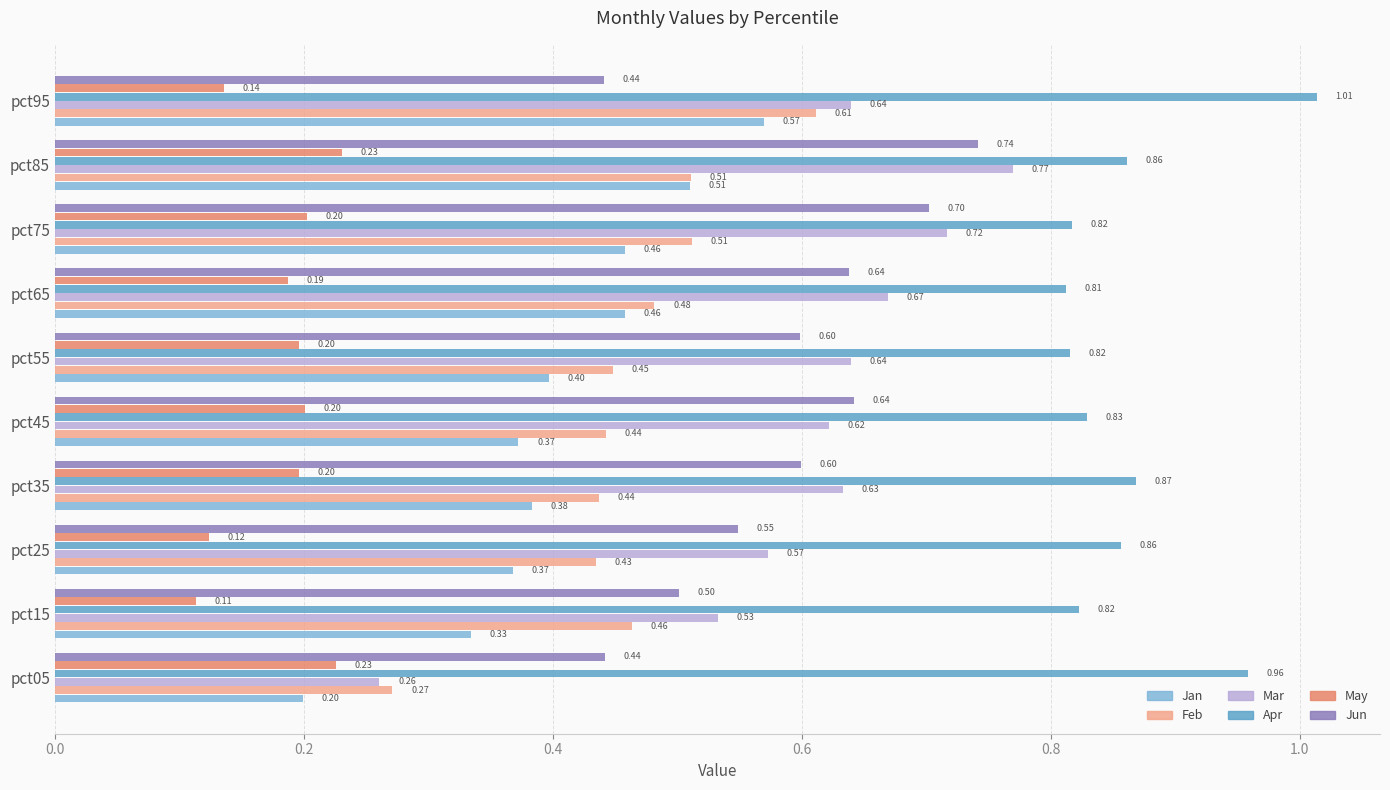

Rank the series by their maximum value, from lowest to highest.

May, Jan, Feb, Jun, Mar, Apr